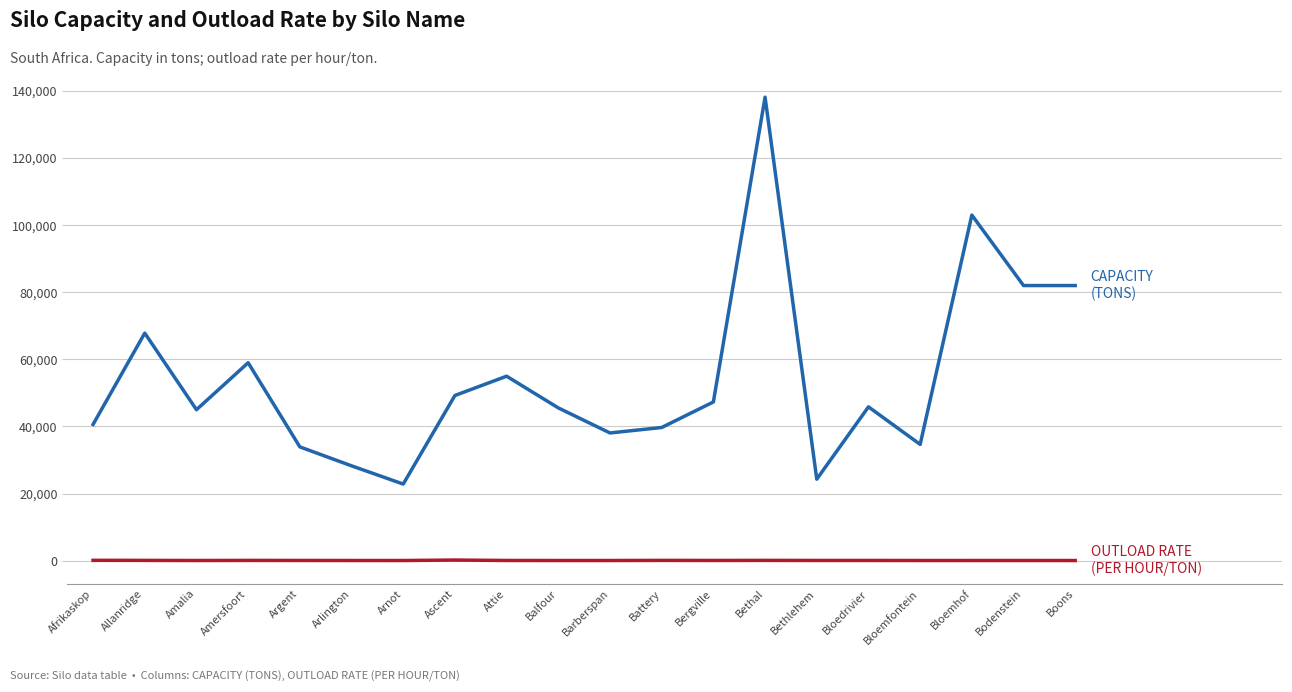

At which category is the sum across all series the highest?

Bethal